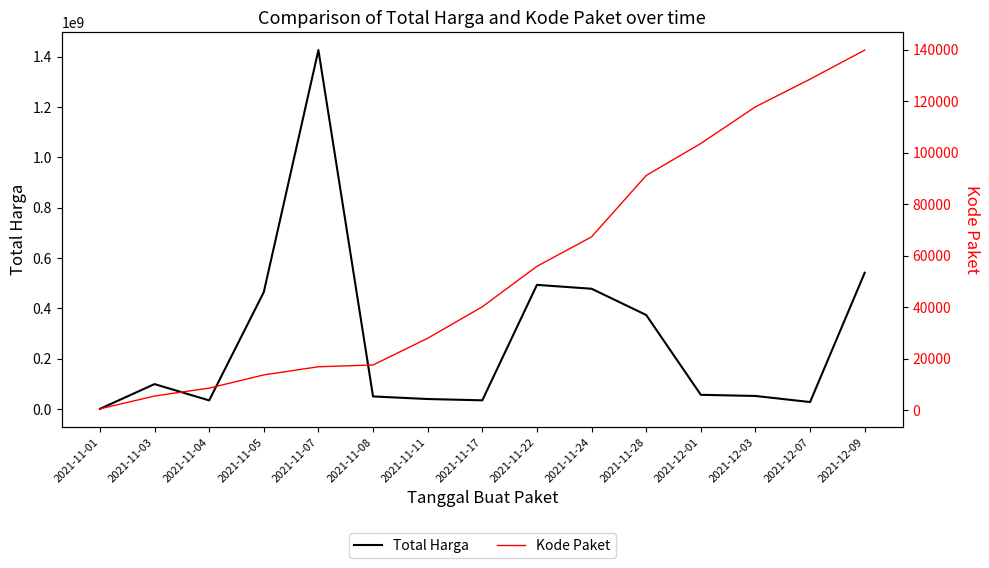

At 2021-11-04, list the series in order from largest to smallest.

Total Harga, Kode Paket